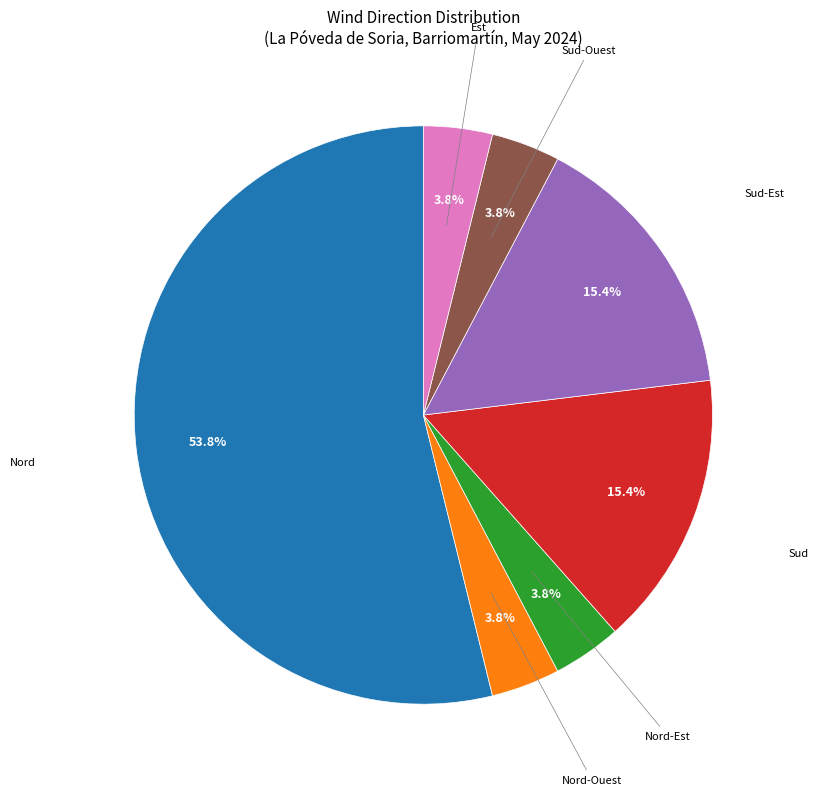

Is there a majority slice in this chart?

Yes